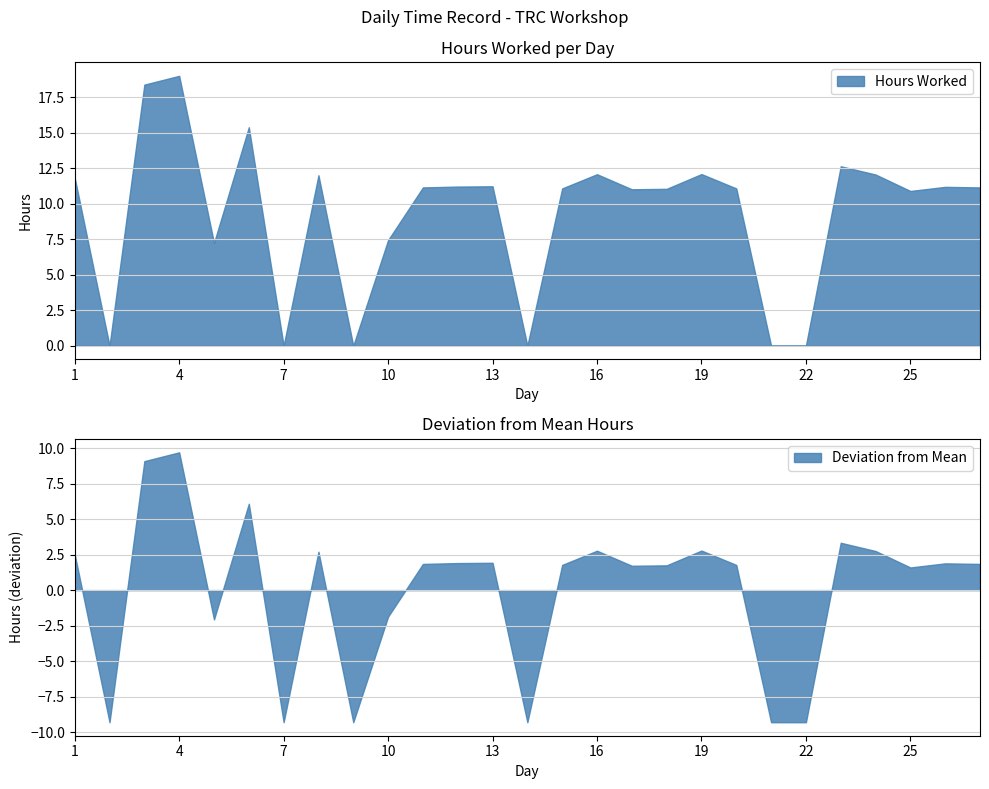

True or false: there are more than 1 points higher than both neighbors.

True